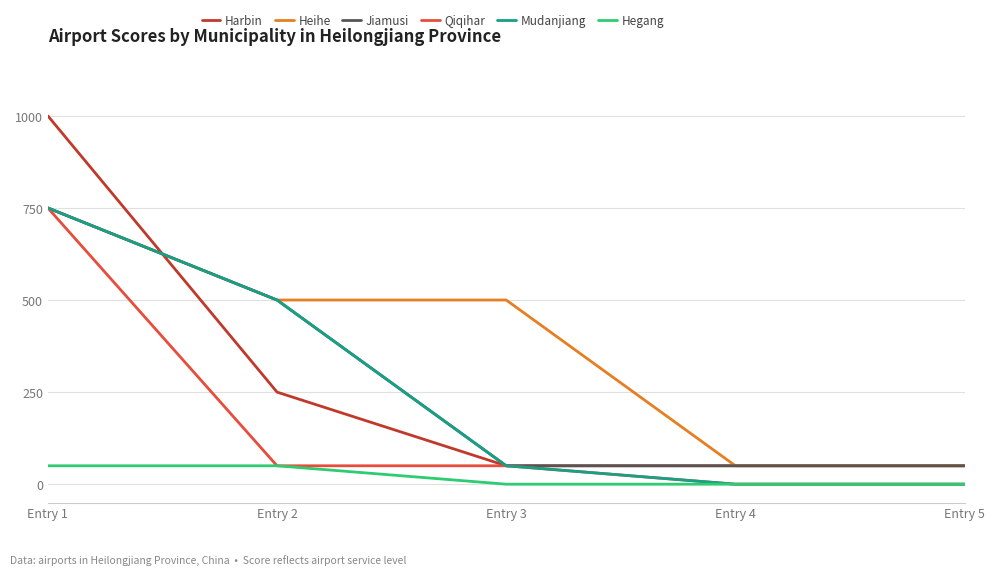

True or false: Hegang and Jiamusi intersect in this chart.

False